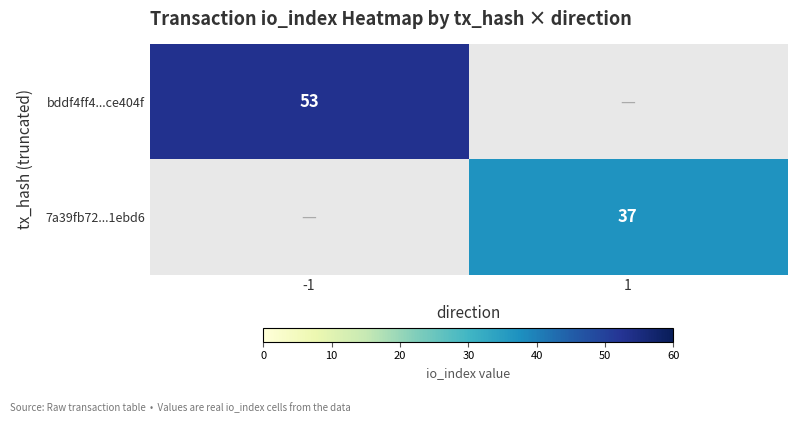

The value of bddf4ff4...ce404f at -1 is 23.4. True or false?

False